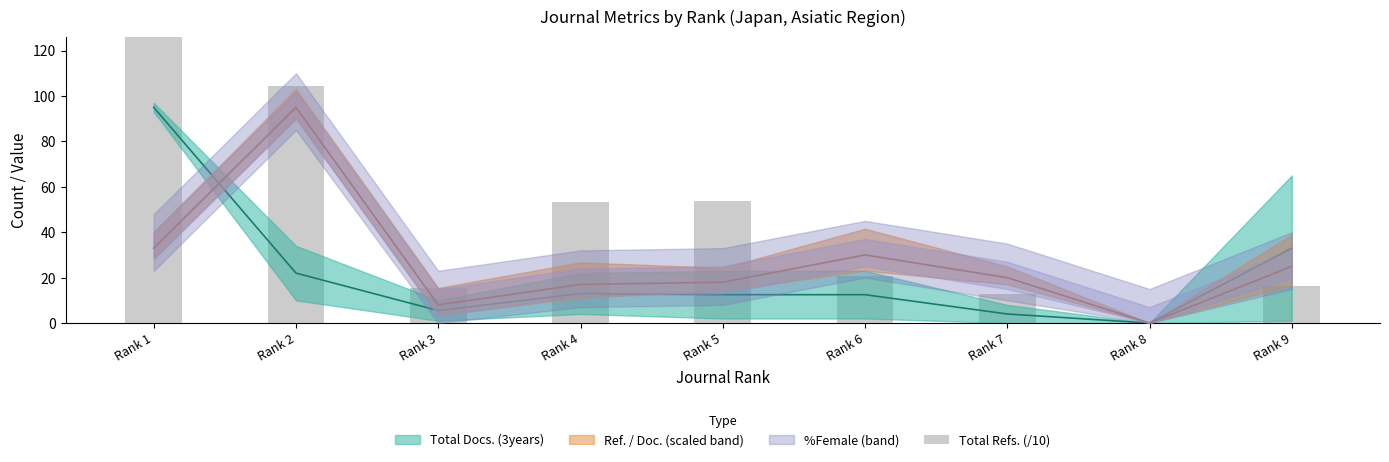

Is it true that the value at Rank 6 is 20.8?

True